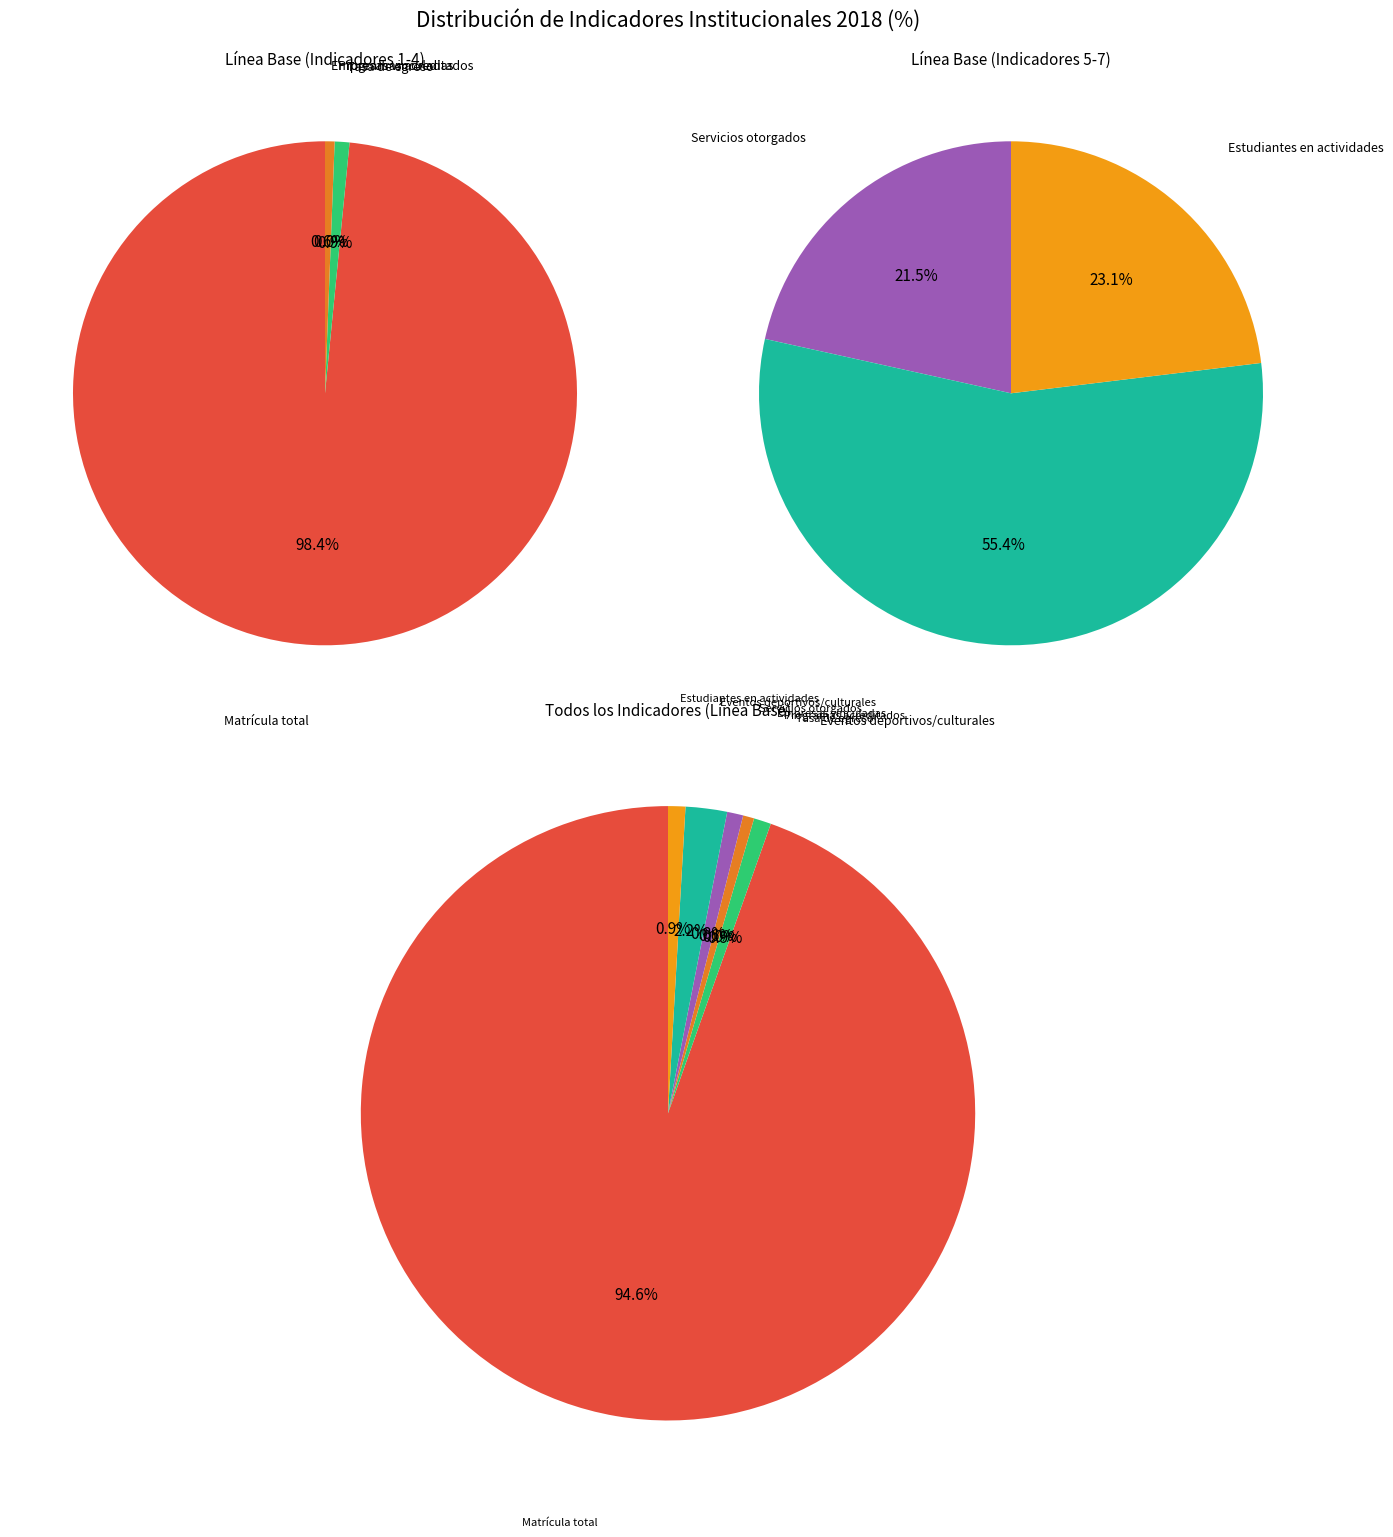

Which category has the smallest portion of the pie?

Número de programas educativos acreditados